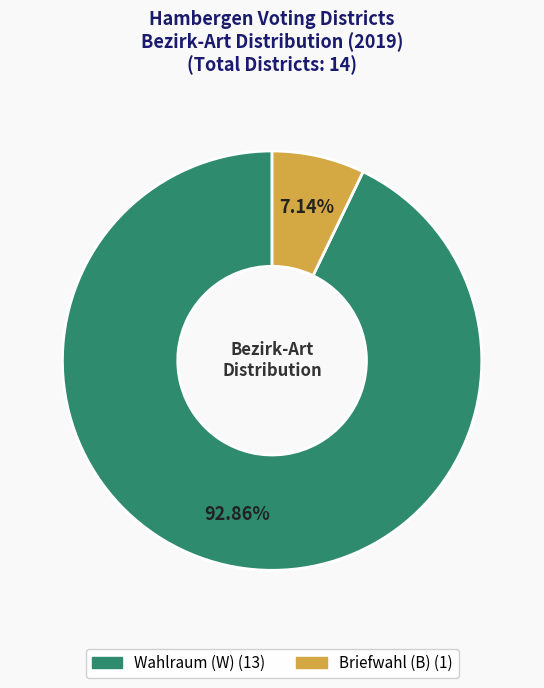

Does Wahlraum (W) represent more than half of the total?

Yes